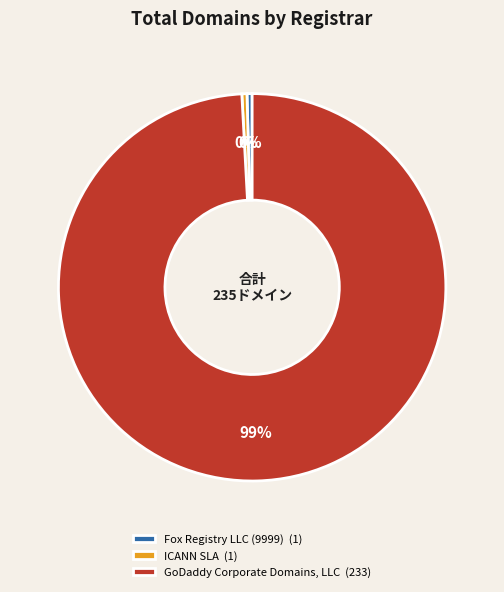

To the nearest percent, what is the average slice percentage?

33%